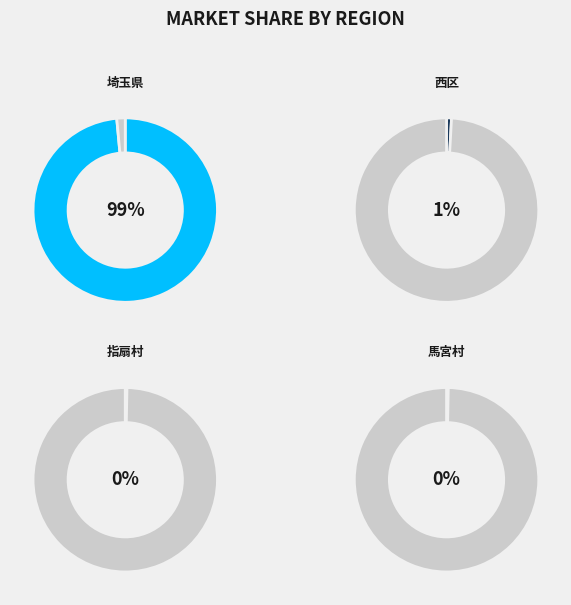

What is the smallest slice in the pie chart?

馬宮村